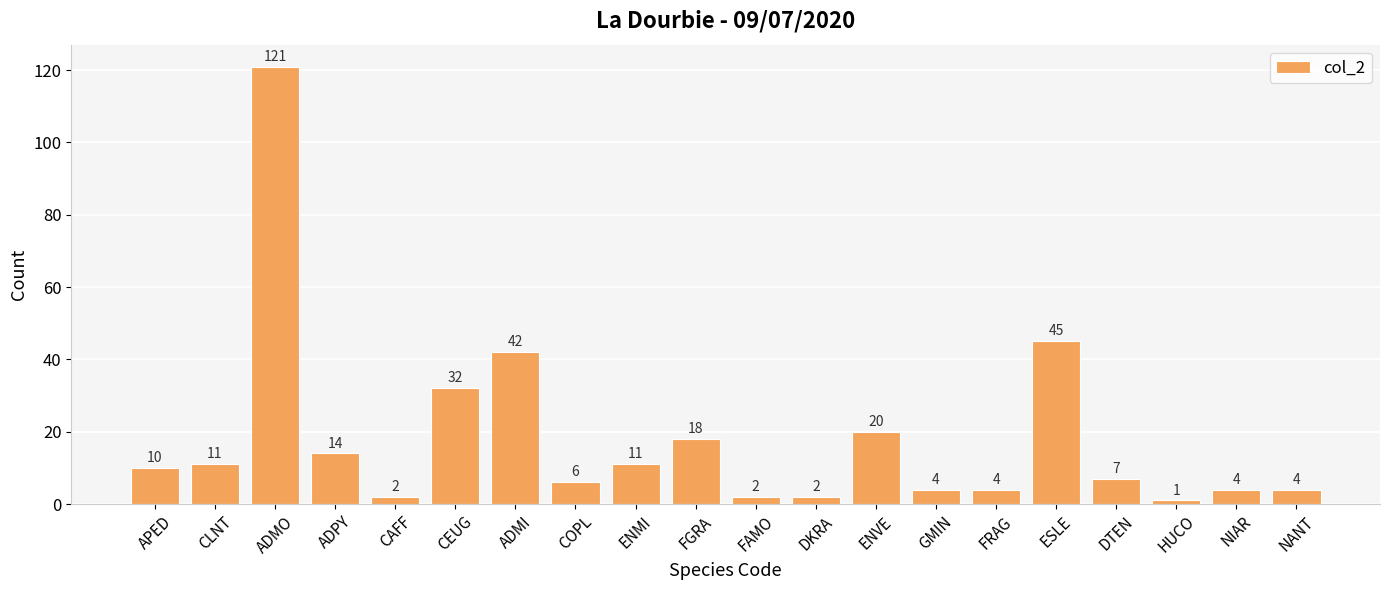

What is the label of the 2nd bar from the left?

CLNT